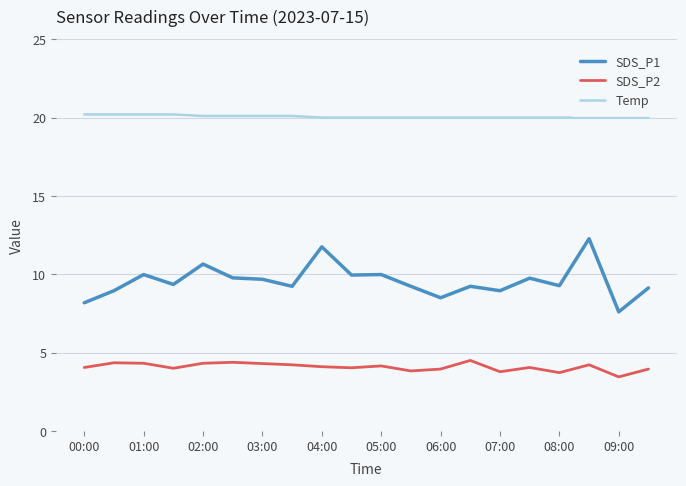

Which series has the widest spread of values?

SDS_P1